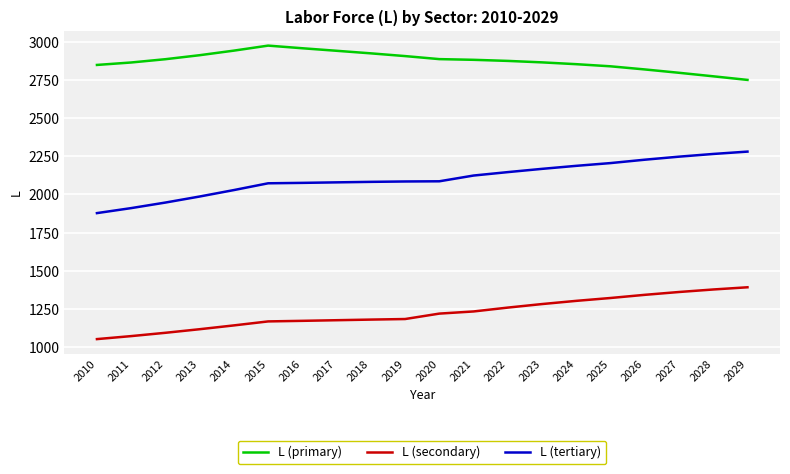

True or false: L (primary) has a value of 2922.8 at 2018.

True